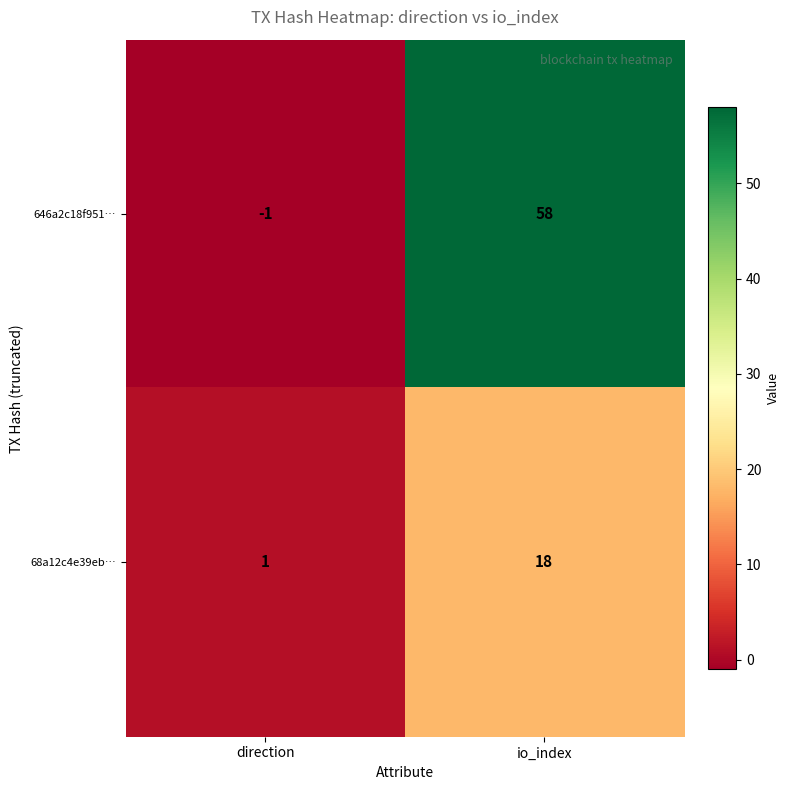

How many series are shown in this chart?

2